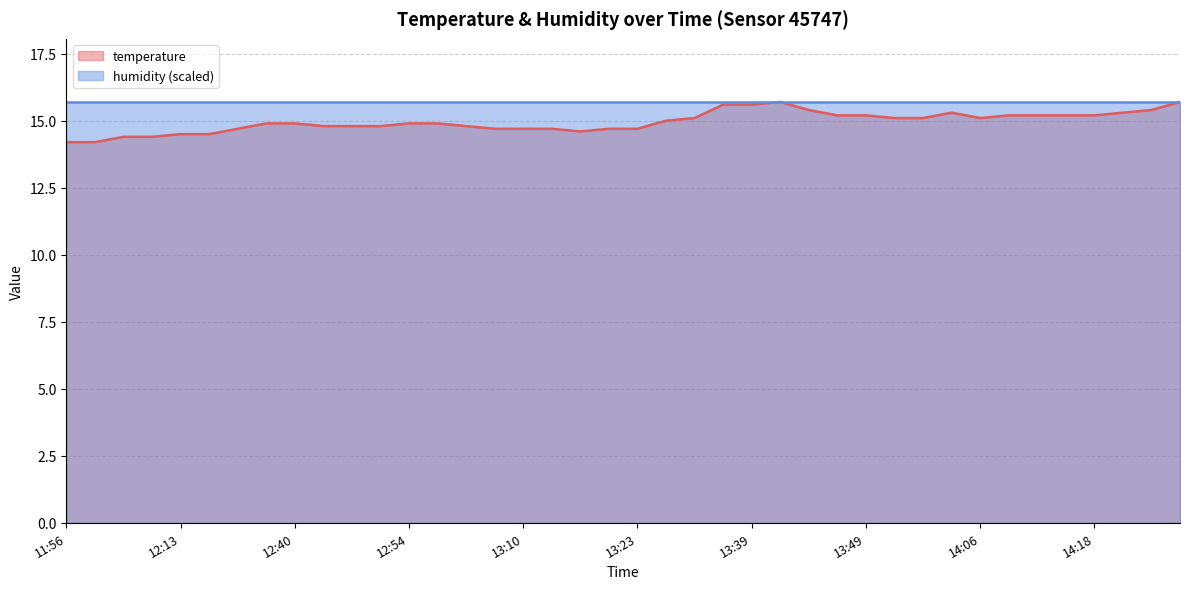

What is the label of the 12th point from the right?

13:49